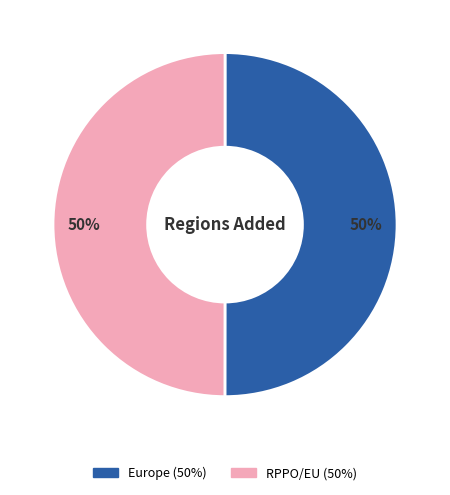

To the nearest percent, what portion does Europe represent?

50%